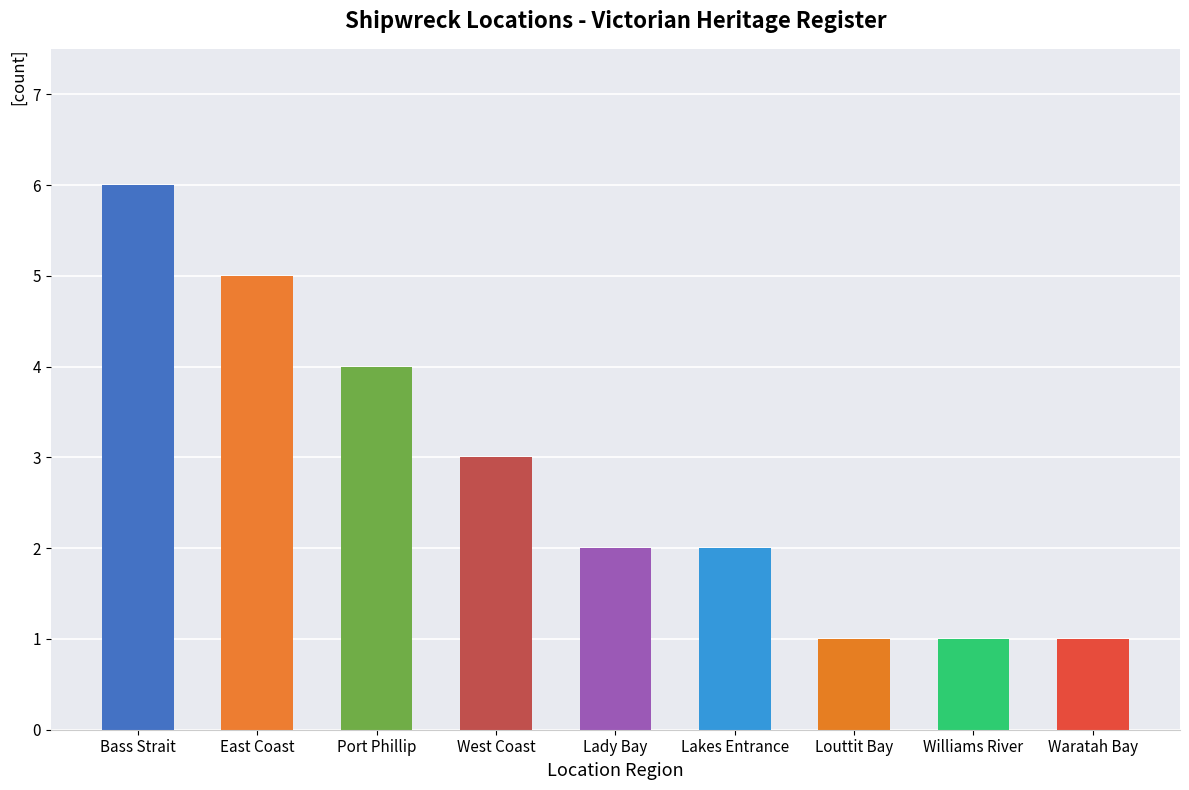

What position from the left is Victorian Heritage Register - Port Phillip?

3